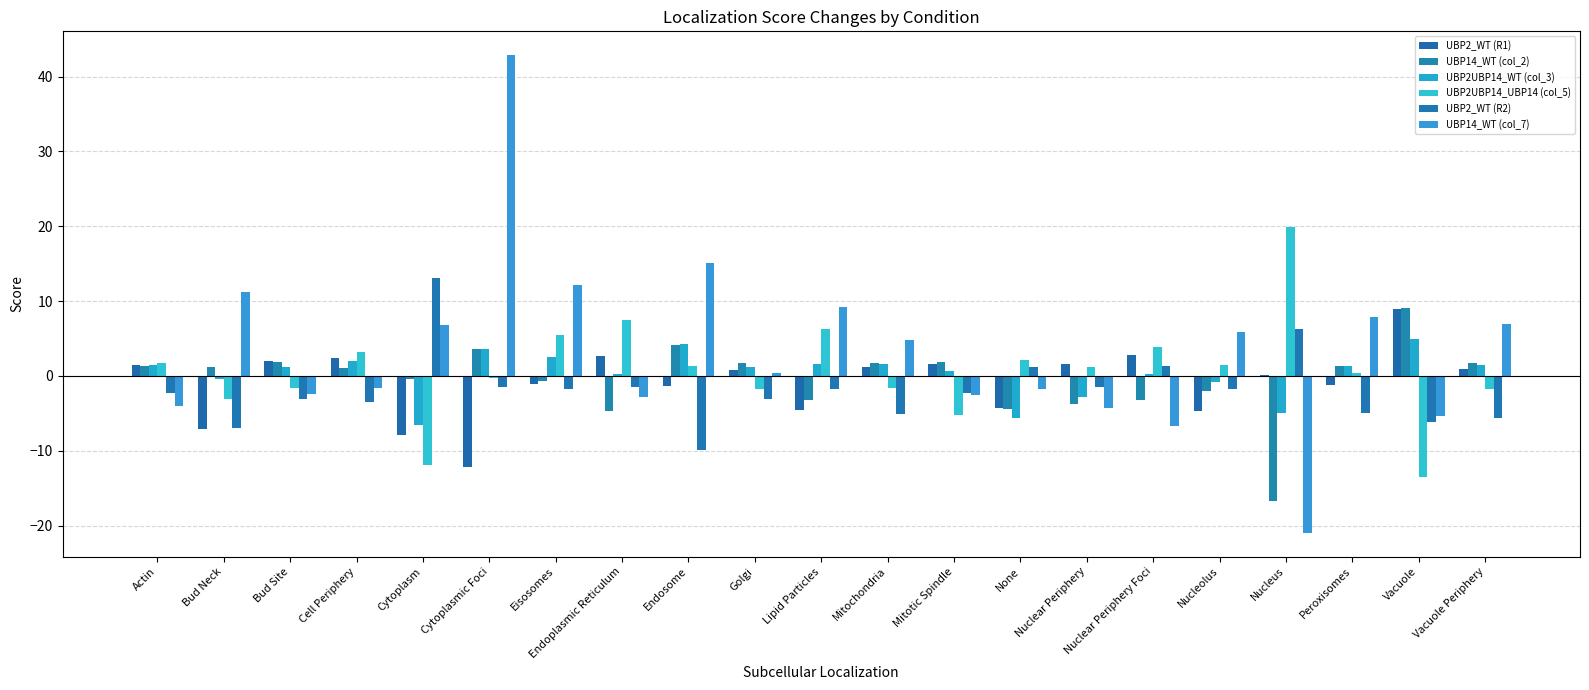

How many distinct data groups are displayed?

6